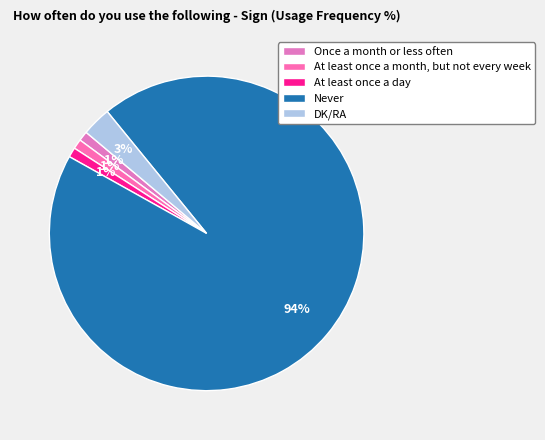

Which category accounts for the majority?

Never